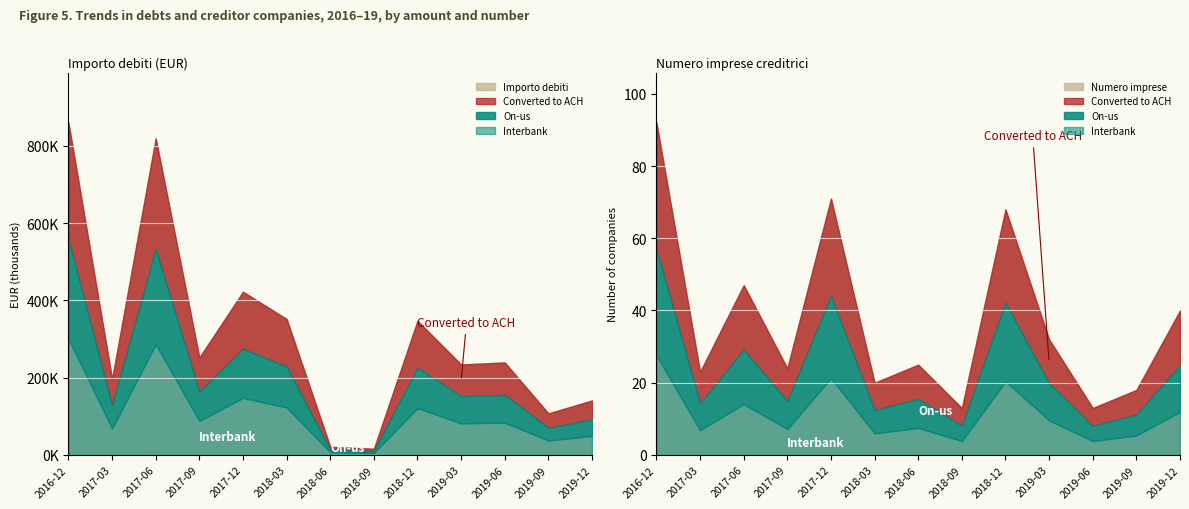

What is the minimum value shown in the chart?

13.0